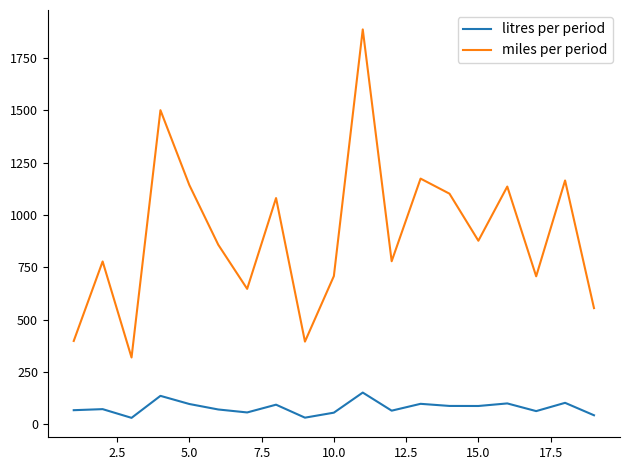

List the series in order of their peak value, lowest first.

litres per period, miles per period